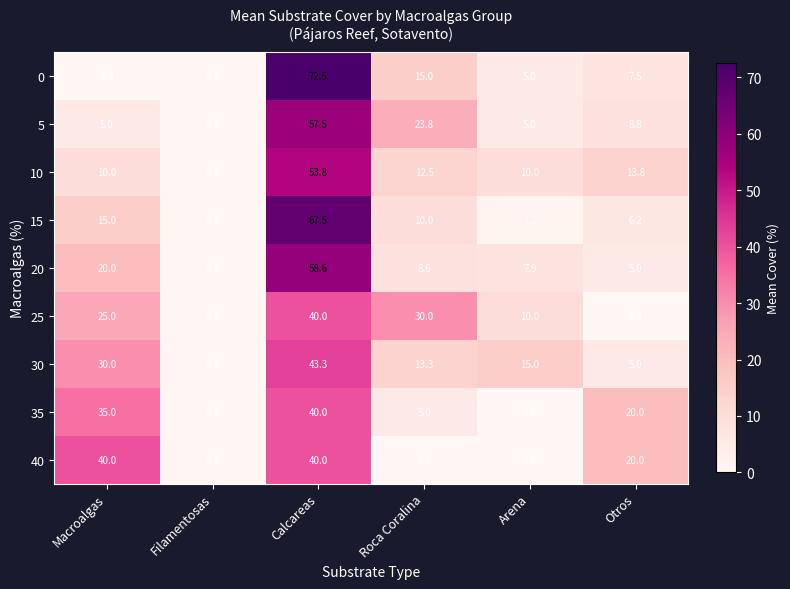

Count the number of categories in the chart.

6